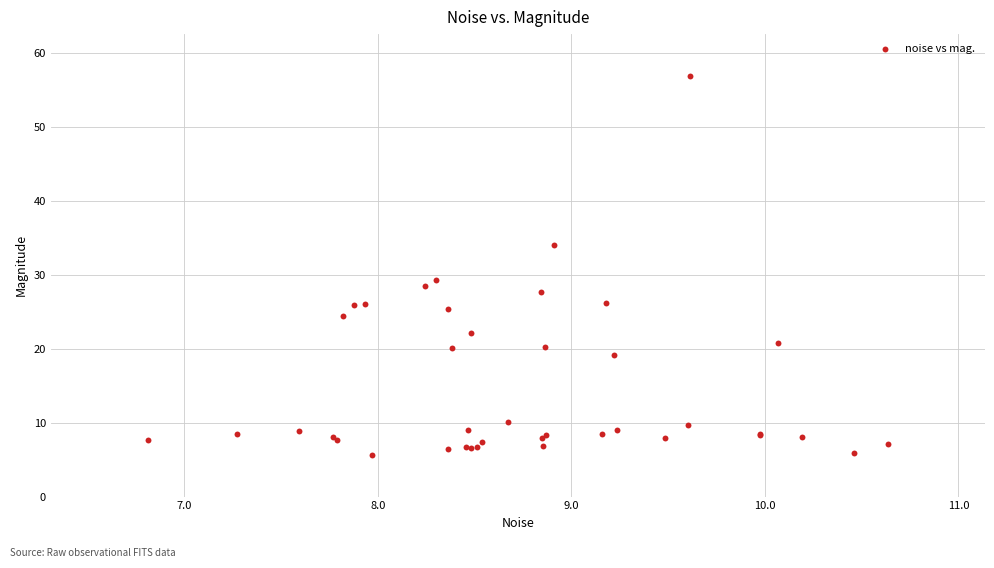

What Y value in the scatter plot is closest to 31?

29.4